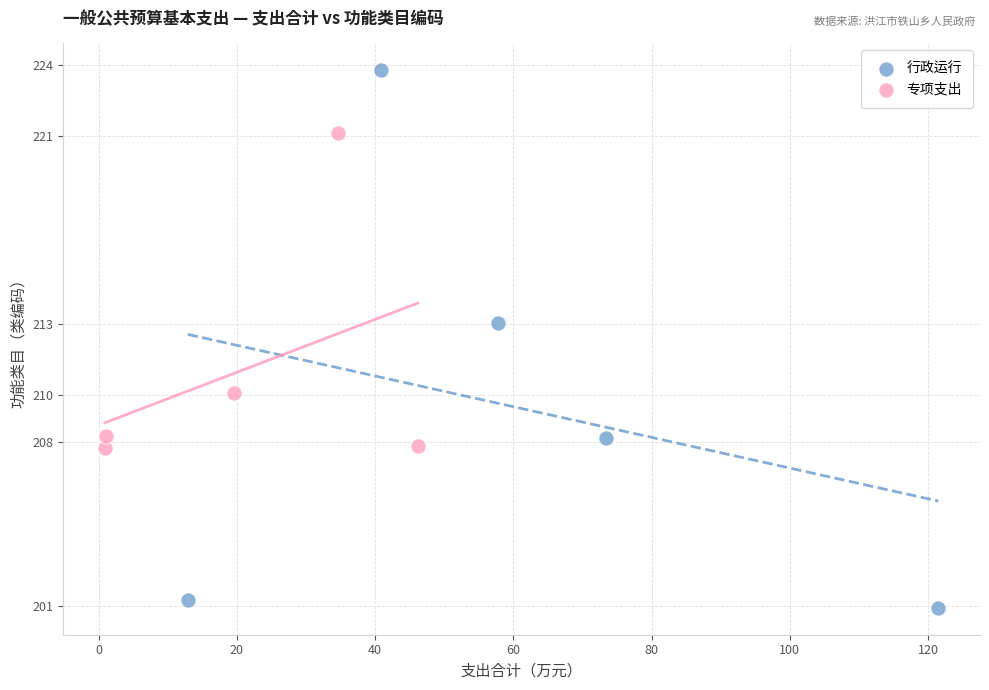

Which series has the largest Y range (max minus min)?

行政运行